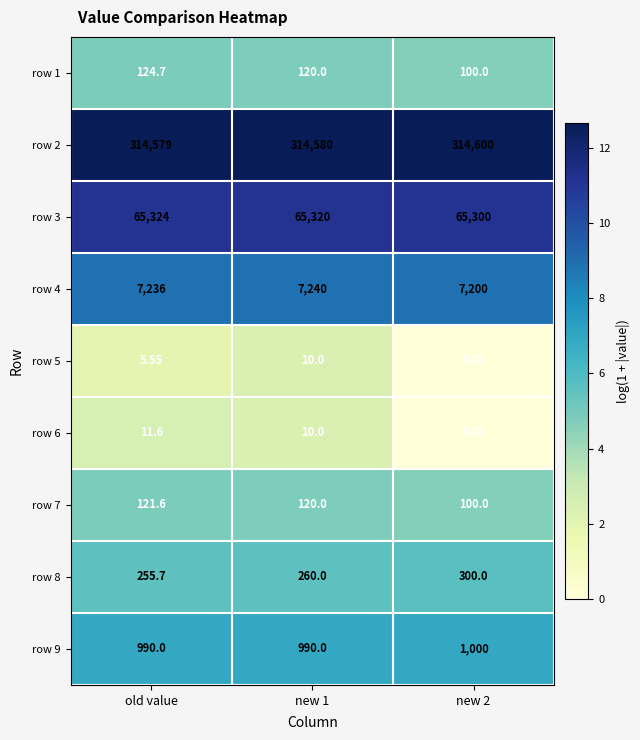

At which label does row 1 first exceed 120?

old value